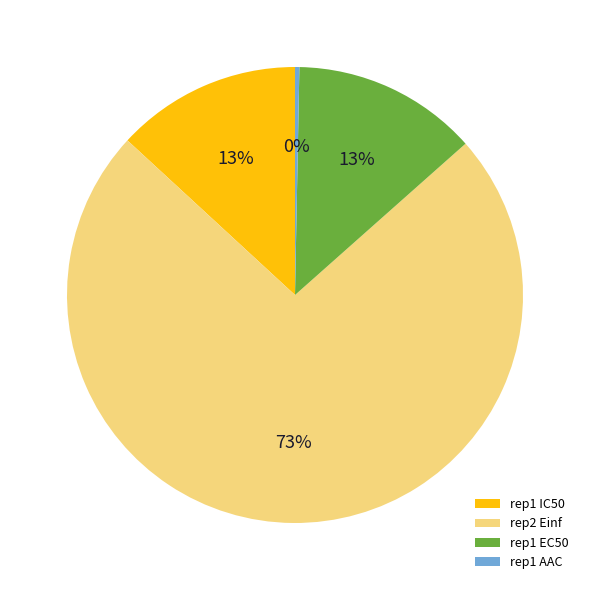

To the nearest percent, what percentage of the pie is rep1 EC50?

13%